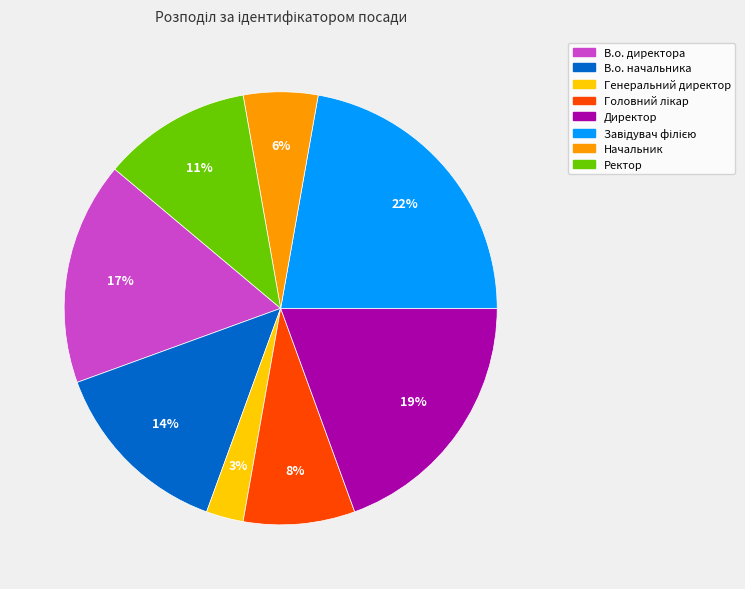

What percentage is the Ректор slice, to the nearest percent?

11%